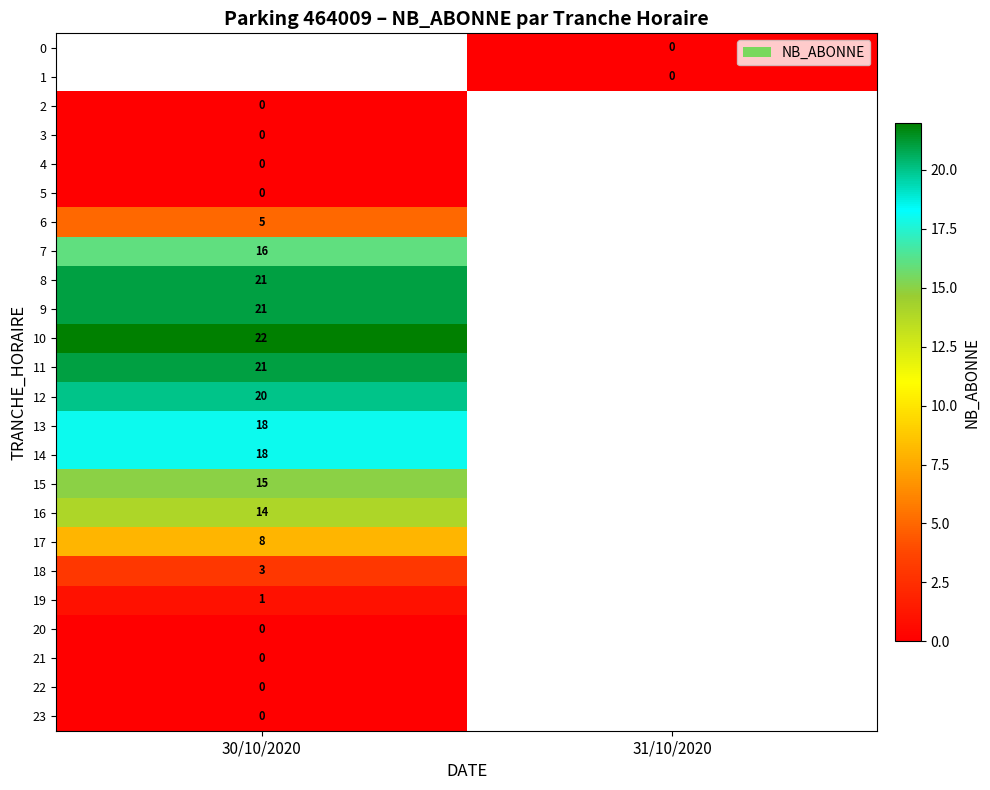

Which label corresponds to the smallest value in the chart?

31/10/2020